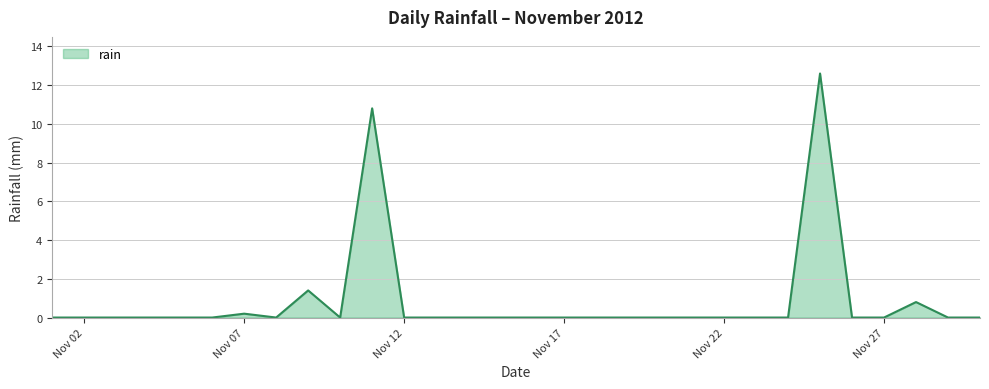

What is the greatest value displayed?

12.6